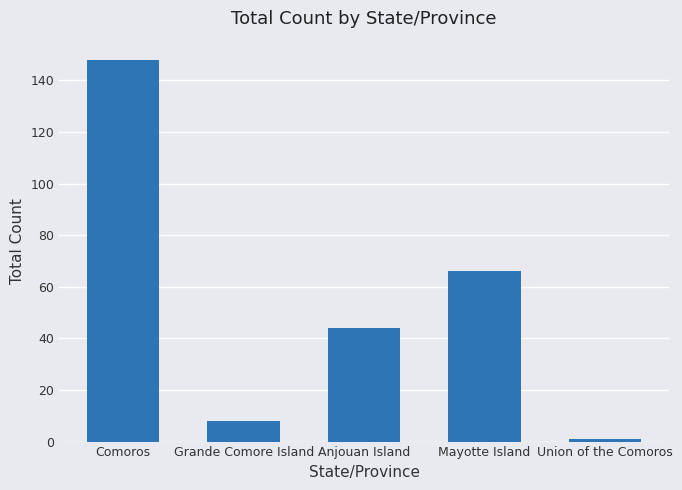

What is the smallest value displayed?

1